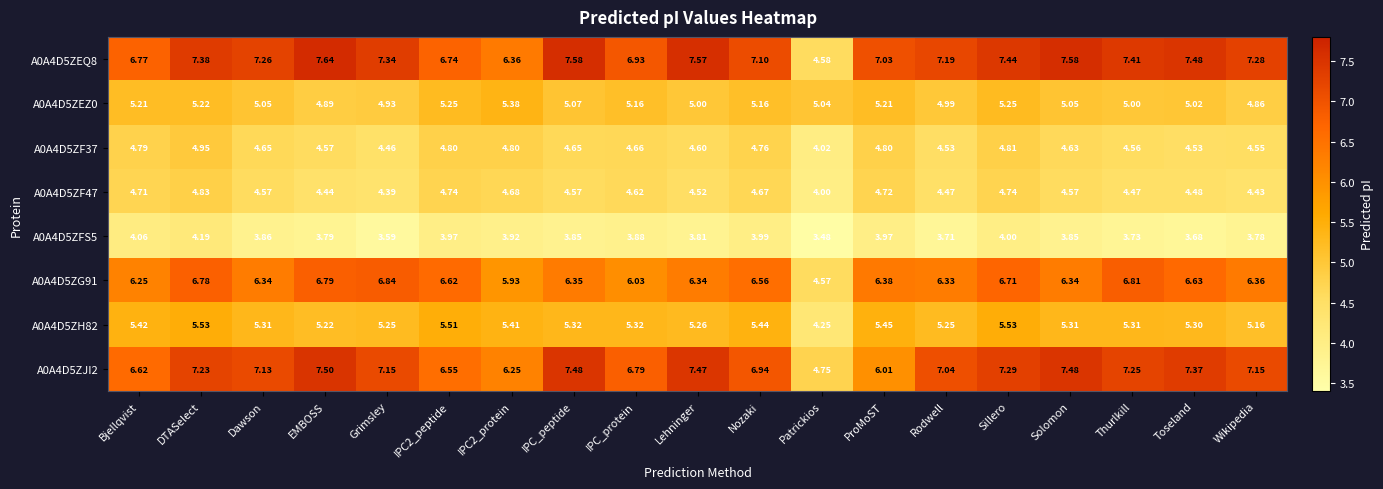

Where does the A0A4D5ZH82 series first go above 5?

Bjellqvist